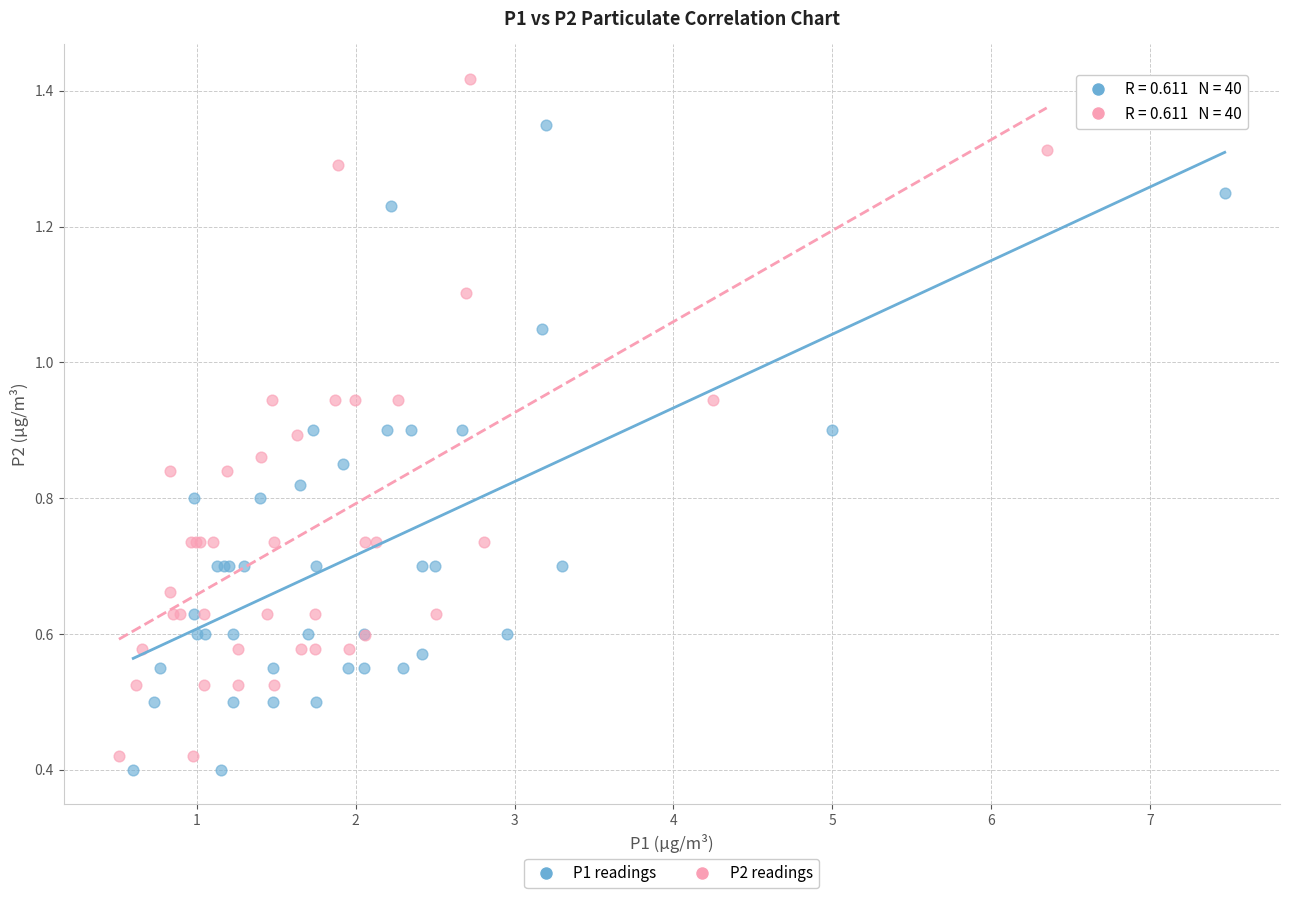

Which series has the largest Y range (max minus min)?

P2 readings